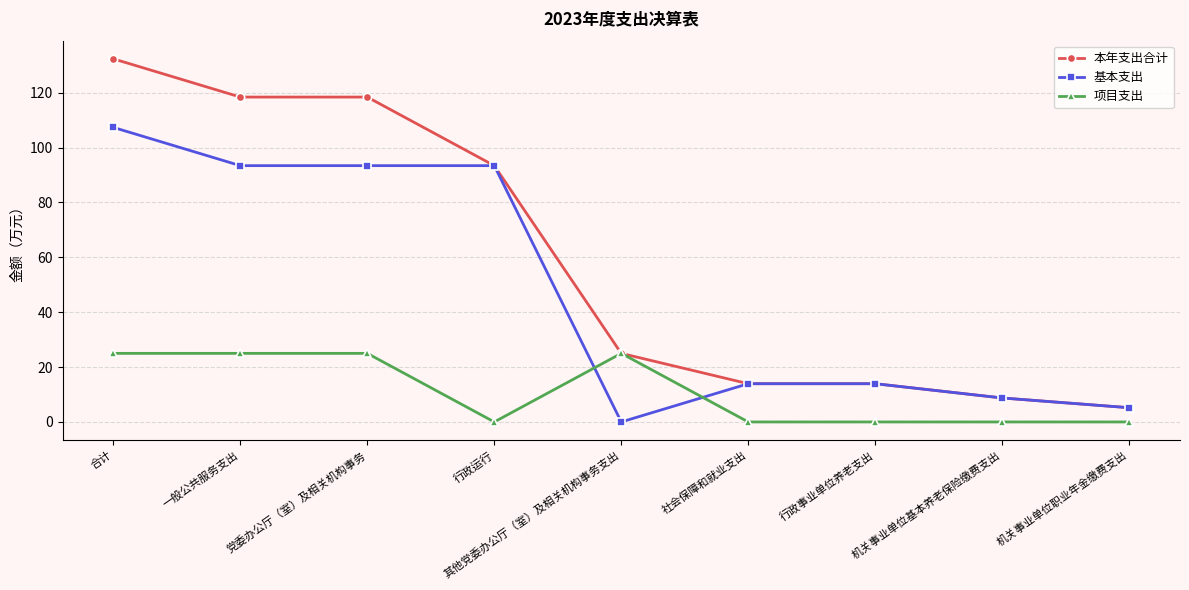

List the series in order of their peak value, lowest first.

项目支出, 基本支出, 本年支出合计